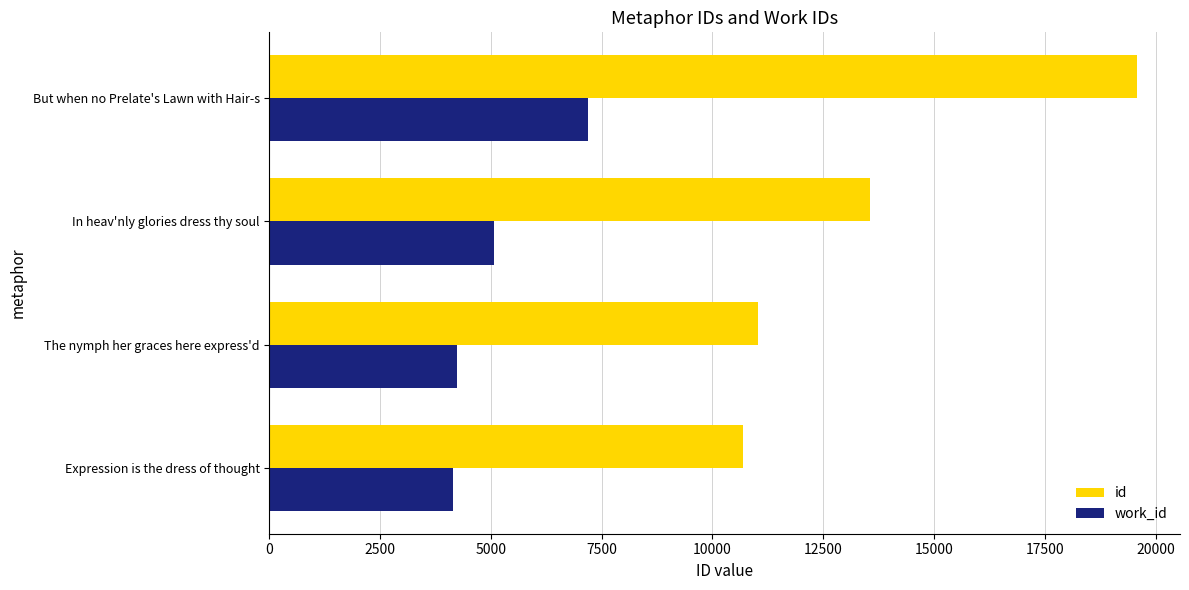

Which series has the largest range (max minus min)?

id